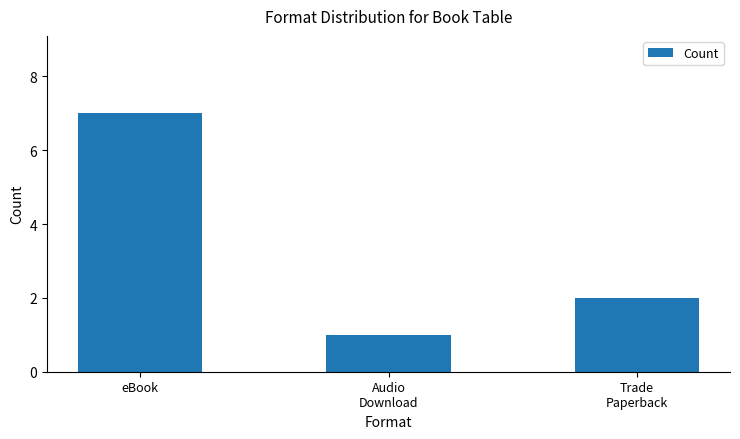

What position from the right is Audio
Download?

2